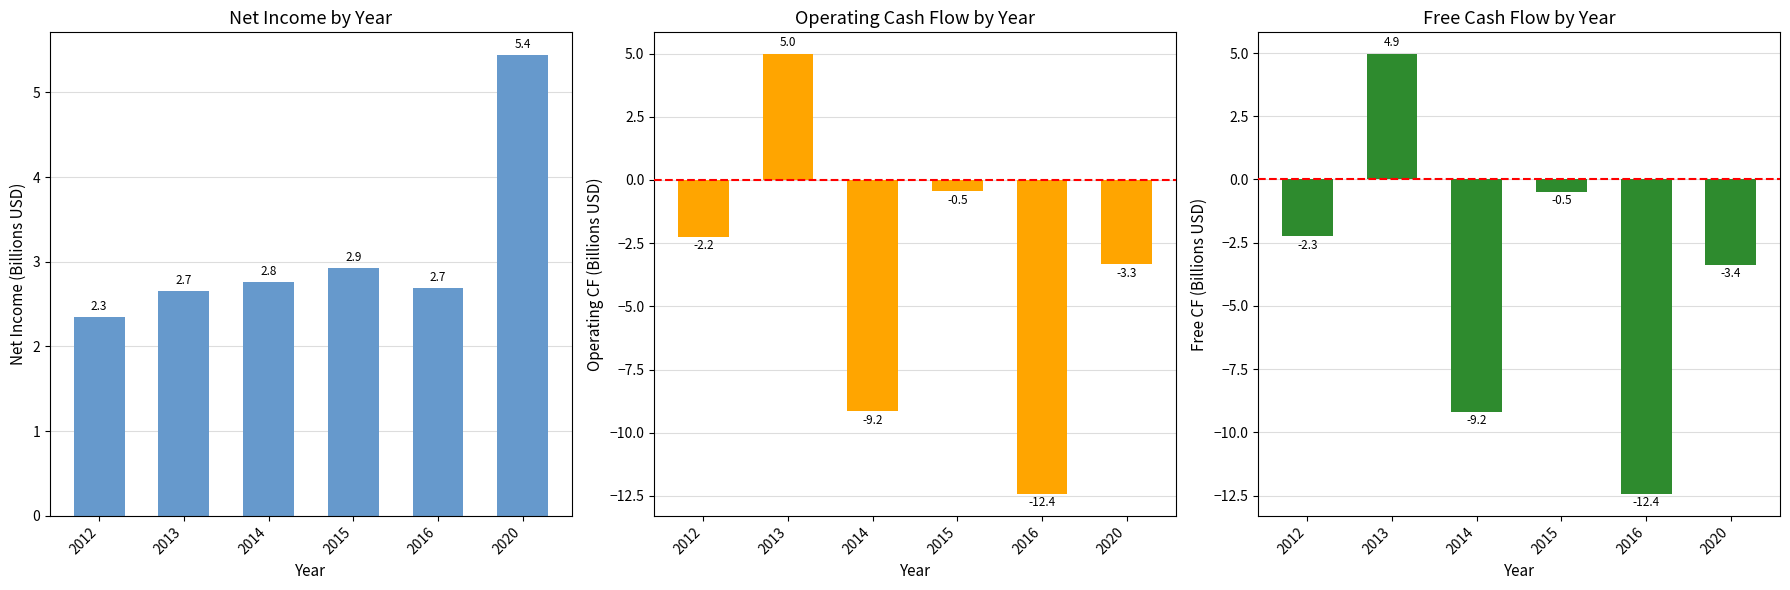

Reading right to left, what are all the values shown in this chart?

Net Income: 2020=5.4	2016=2.7	2015=2.9	2014=2.8	2013=2.7	2012=2.3
Operating Cash Flow: 2020=-3.3	2016=-12.4	2015=-0.5	2014=-9.2	2013=5.0	2012=-2.2
Free Cash Flow: 2020=-3.4	2016=-12.4	2015=-0.5	2014=-9.2	2013=4.9	2012=-2.3